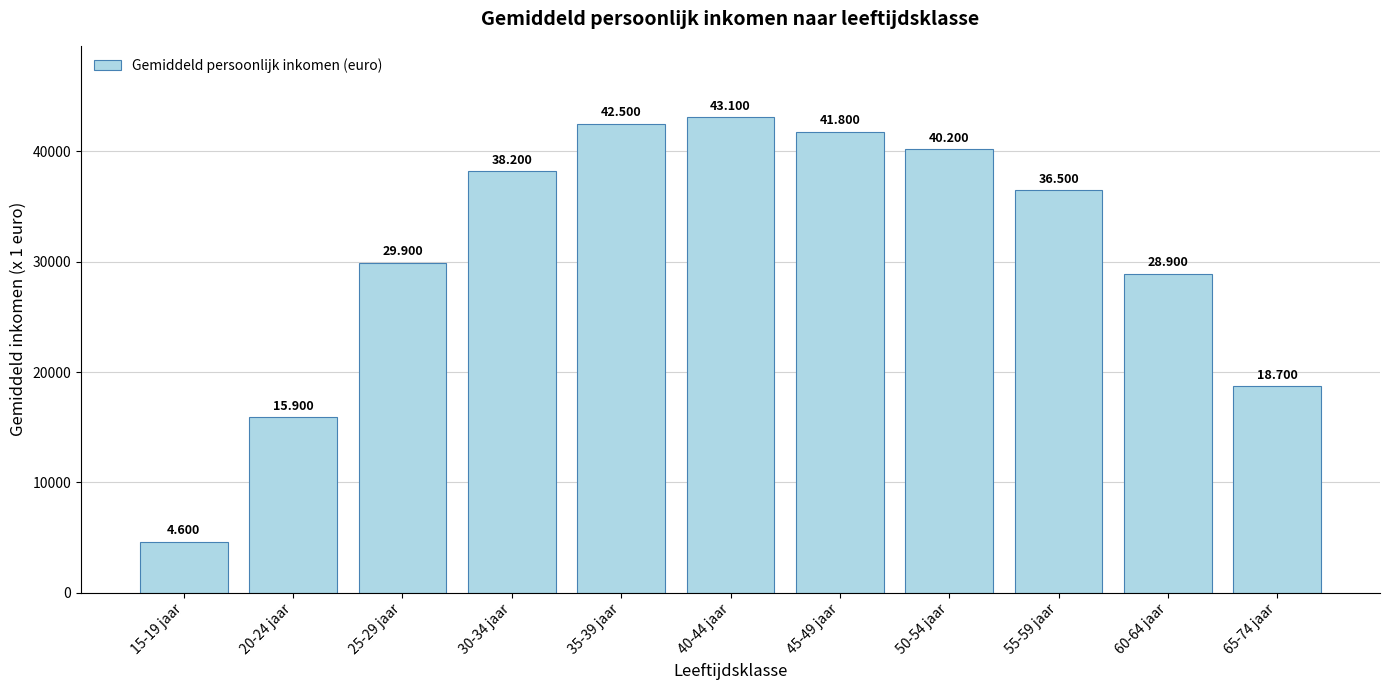

Which label corresponds to the smallest value in the chart?

15-19 jaar